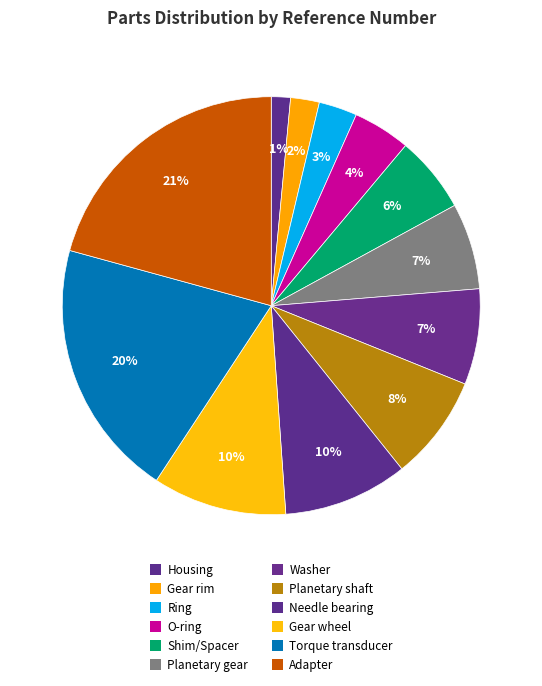

What is the ratio of the value at Housing to the value at Planetary gear?

0.2